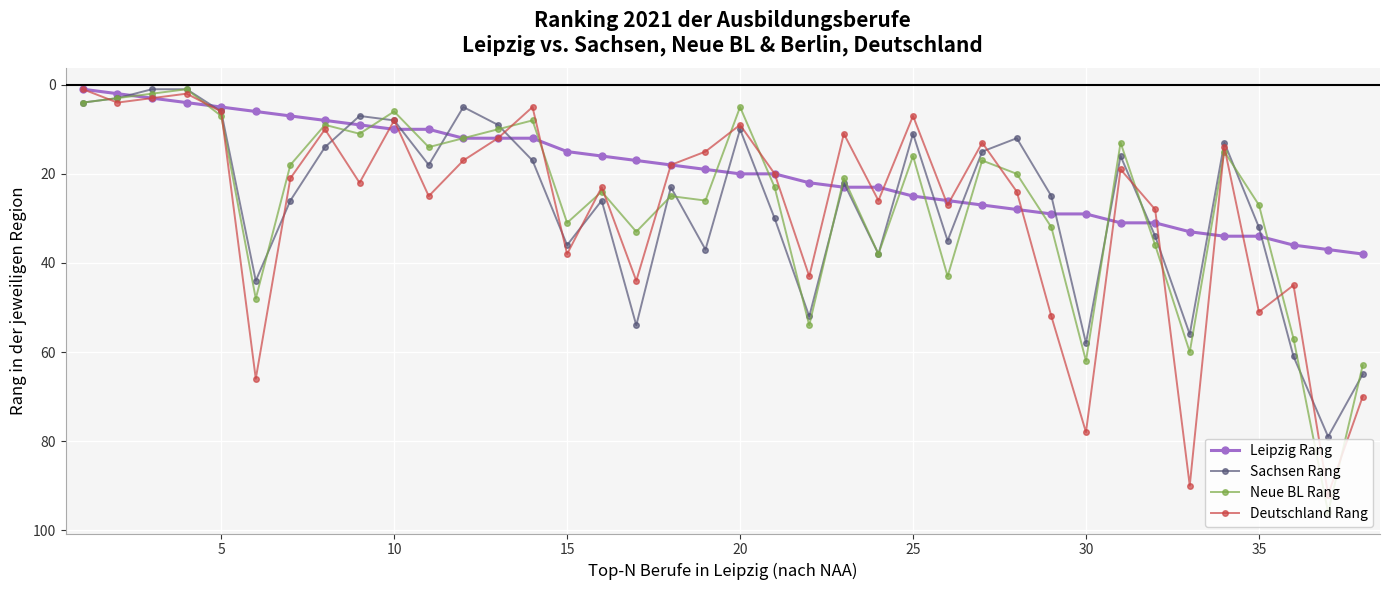

True or false: Neue BL Rang and Sachsen Rang cross at least once.

True